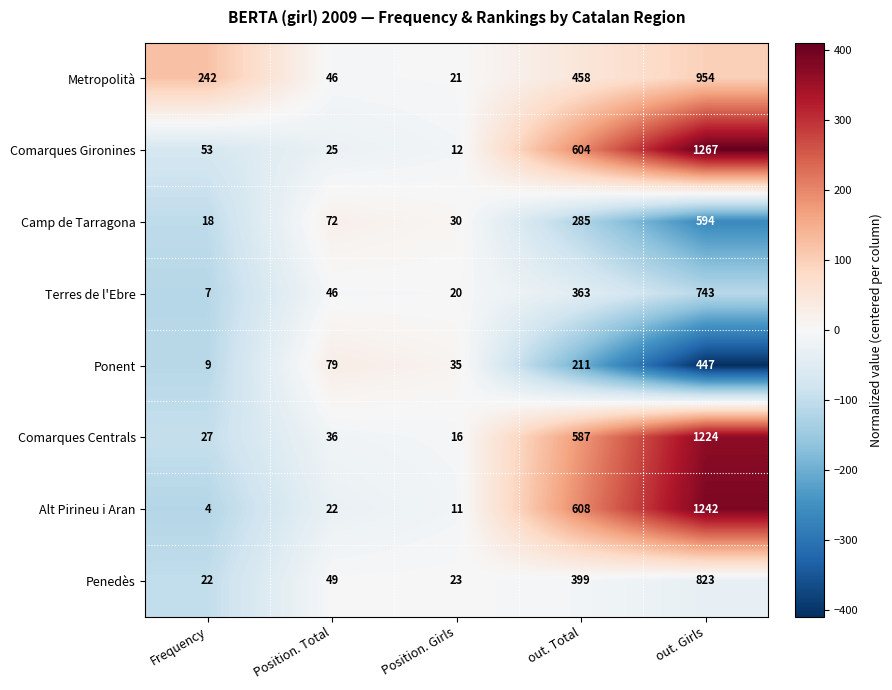

At which category is the sum across all series the highest?

out. Girls